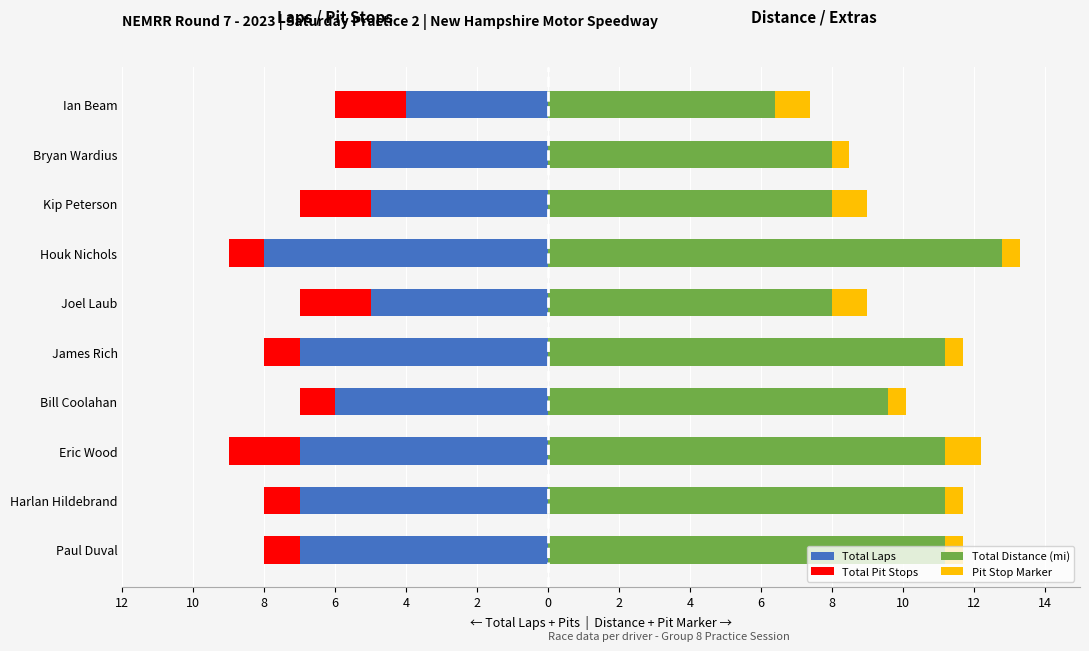

True or false: Total Laps has a value of -4.6 at Eric Wood.

False